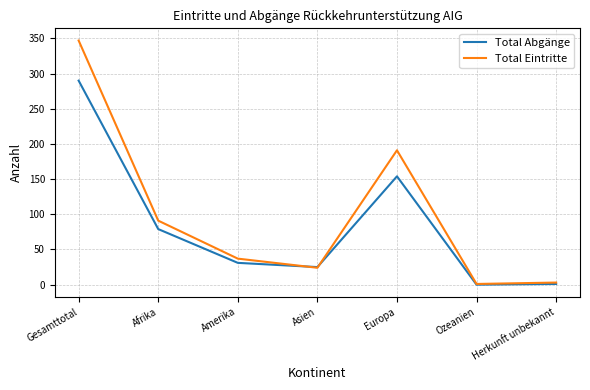

At Europa, list the series in order from smallest to largest.

Total Abgänge, Total Eintritte